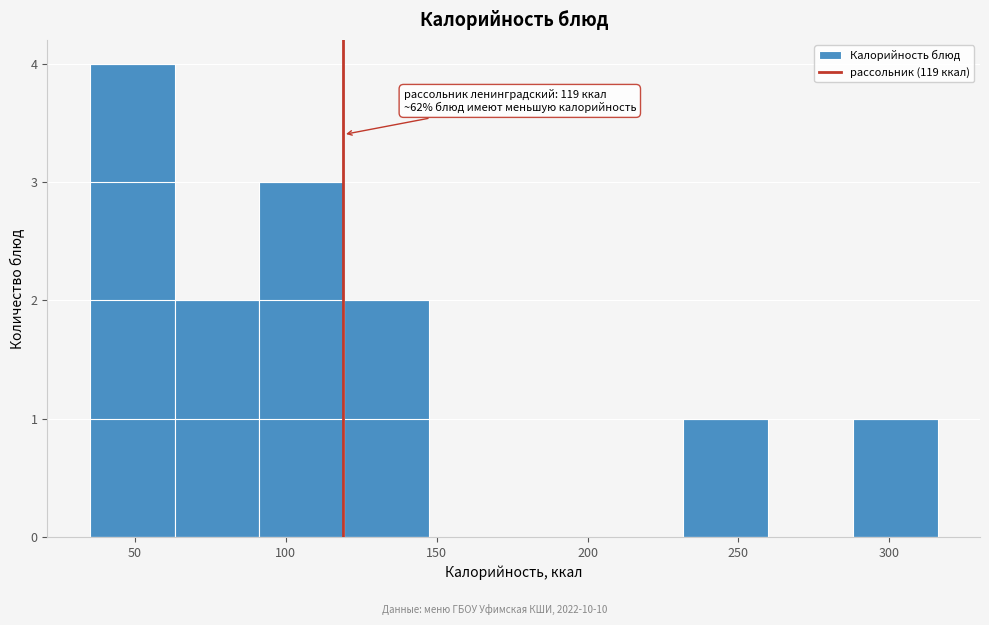

Which range on the x-axis has the tallest bar?

35 to 65